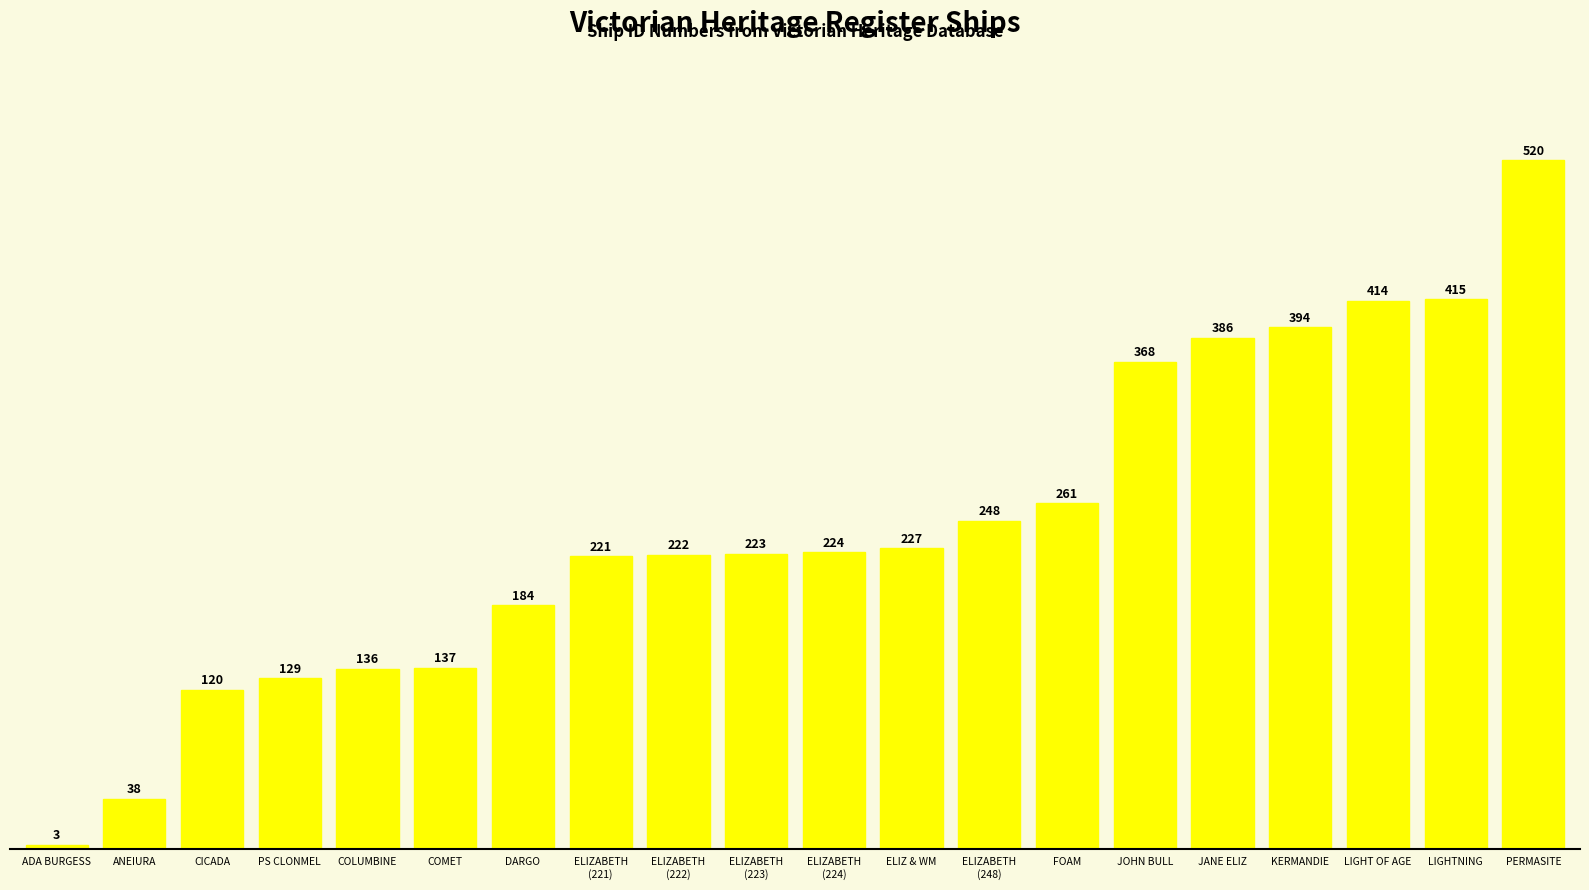

What is the sum of all values?

4870